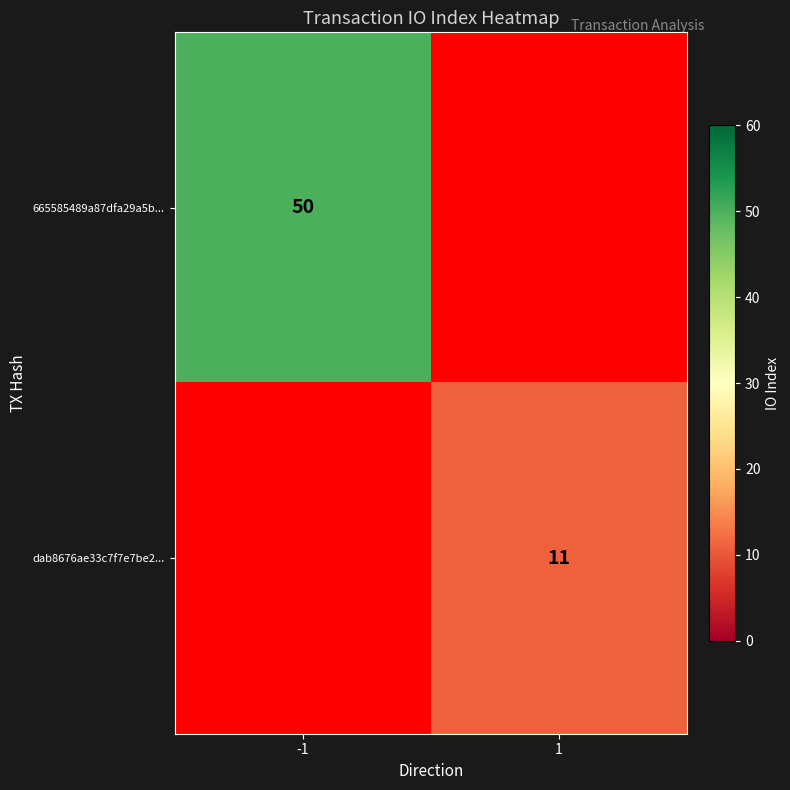

Is it true that dab8676ae33c7f7e7be2... equals 11 at 1?

True